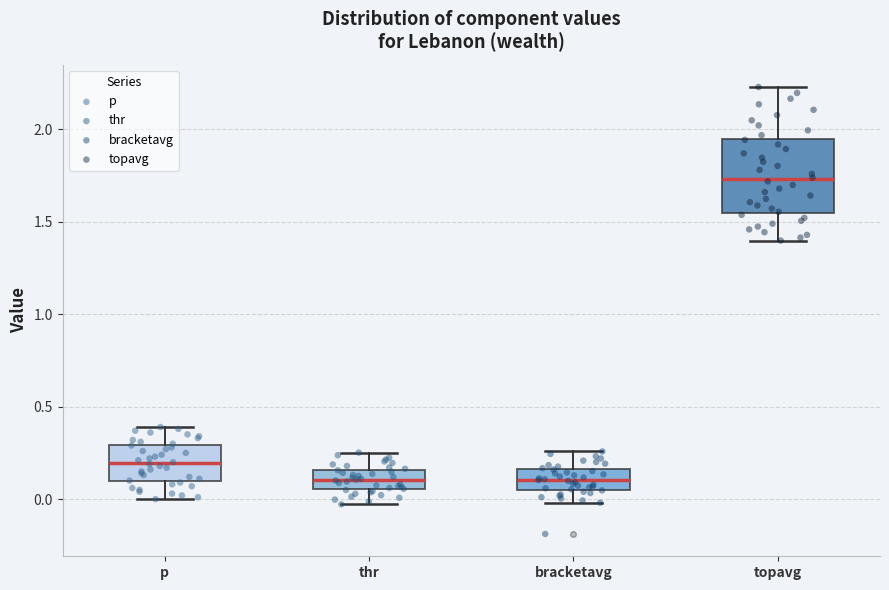

Where does the lower whisker of the box for bracketavg end on the y-axis? The values are not printed on the chart, so give them approximately, as read against the axis.

0.00